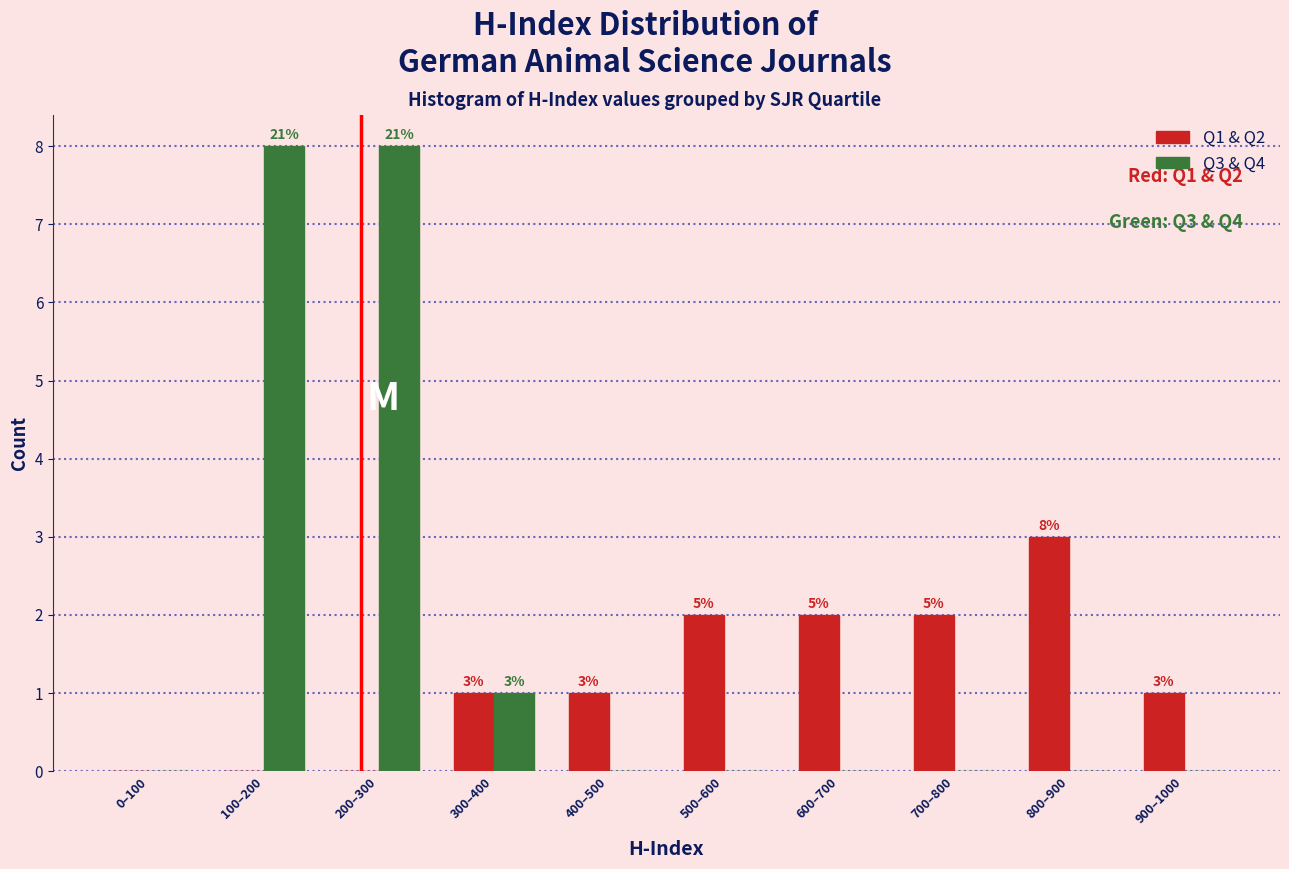

Reading right to left, transcribe all the data shown in this chart.

Q1 & Q2: 900–1000=1	800–900=3	700–800=2	600–700=2	500–600=2	400–500=1	300–400=1	200–300=0	100–200=0	0–100=0
Q3 & Q4: 900–1000=0	800–900=0	700–800=0	600–700=0	500–600=0	400–500=0	300–400=1	200–300=8	100–200=8	0–100=0